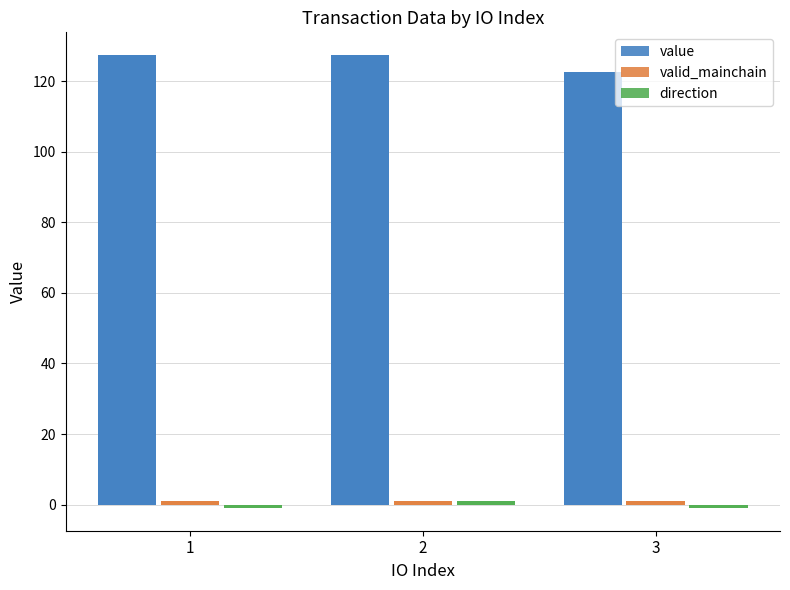

Read the value value at 3.

122.7